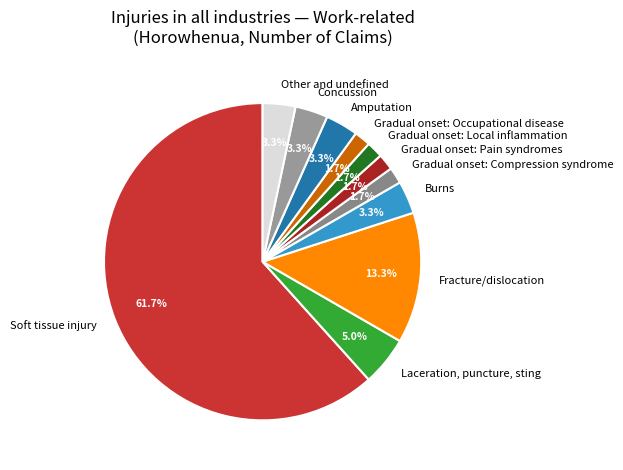

How many segments does this pie chart have?

11